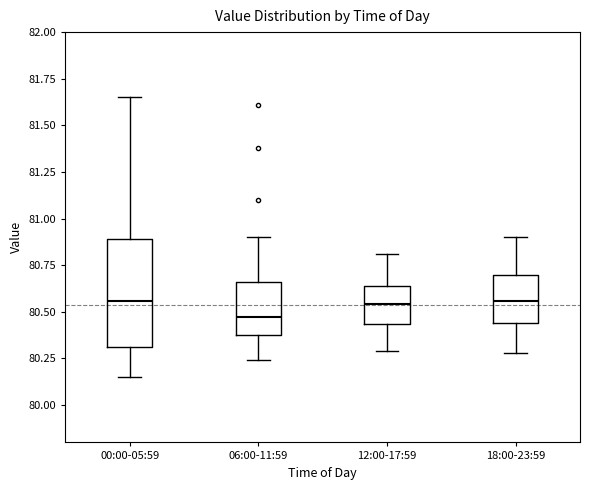

Comparing the boxes themselves (not the whiskers), which one is the tallest?

00:00-05:59